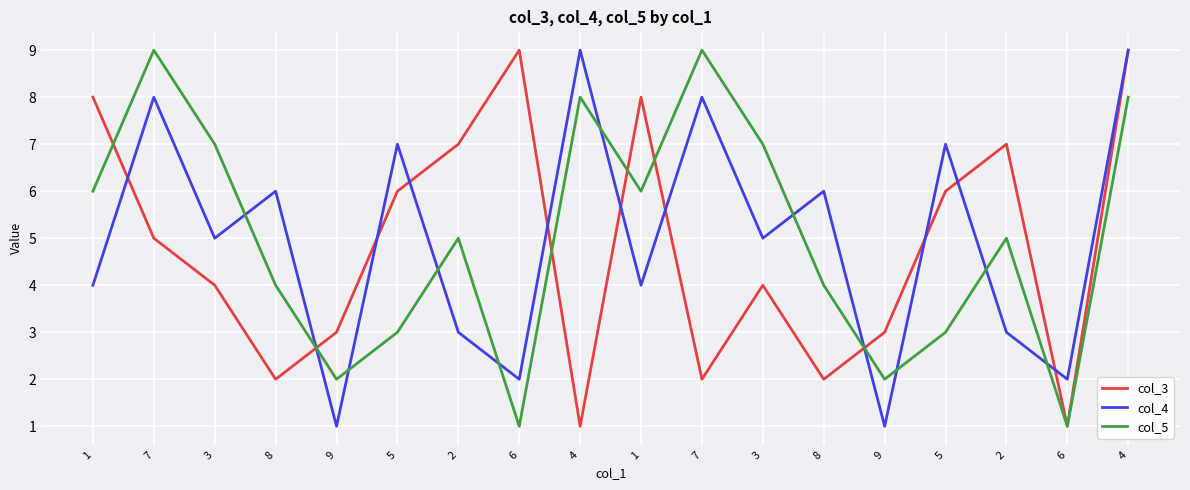

List the labels in order of col_3 value, largest first.

6, 4, 1, 1, 2, 2, 5, 5, 7, 3, 3, 9, 9, 8, 7, 8, 4, 6